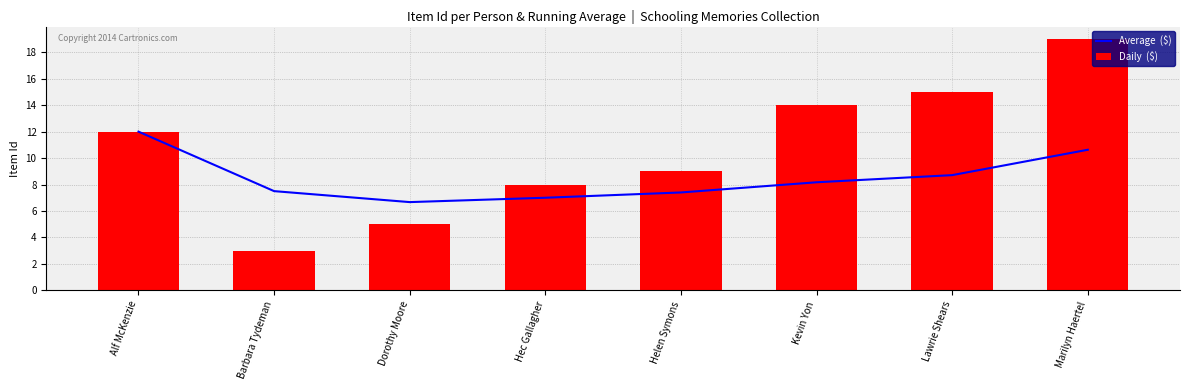

How many values in the Daily  ($) series exceed 12?

3